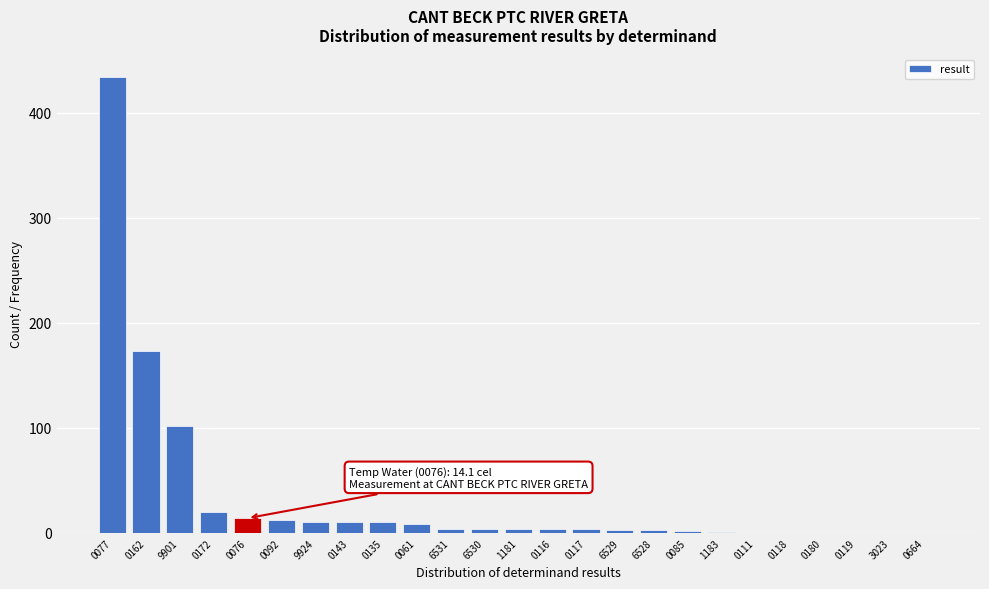

Where is the data nearest to the value 217?

0162